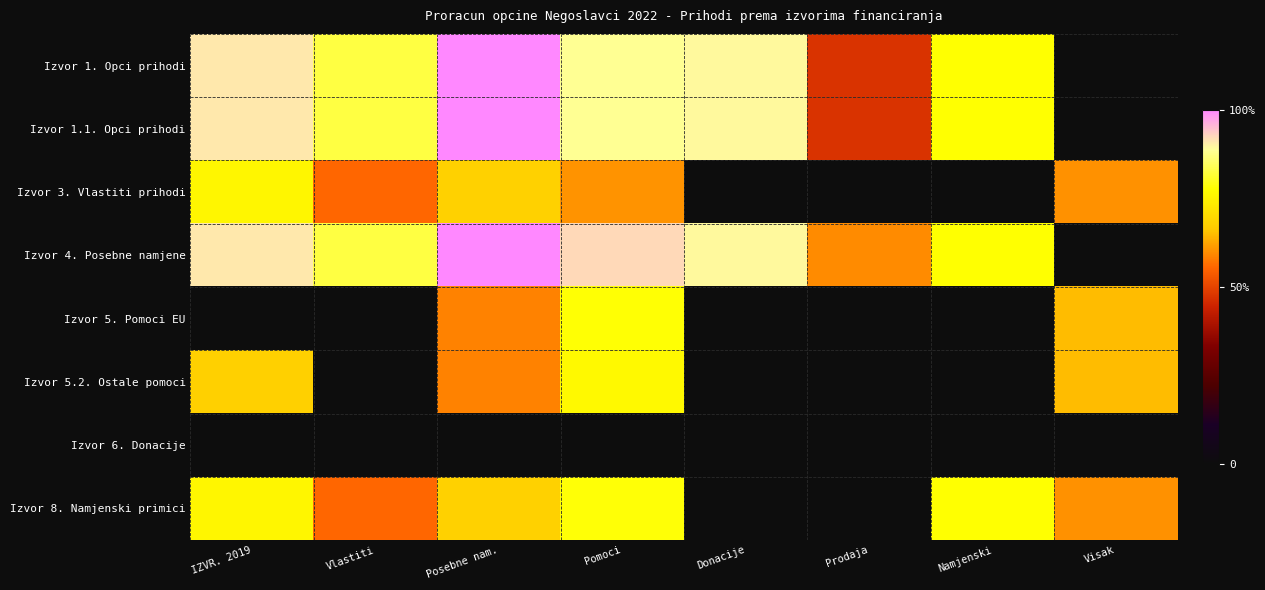

At Posebne nam., list the series in order from largest to smallest.

Izvor 1. Opci prihodi, Izvor 1.1. Opci prihodi, Izvor 4. Posebne namjene, Izvor 3. Vlastiti prihodi, Izvor 8. Namjenski primici, Izvor 5. Pomoci EU, Izvor 5.2. Ostale pomoci, Izvor 6. Donacije